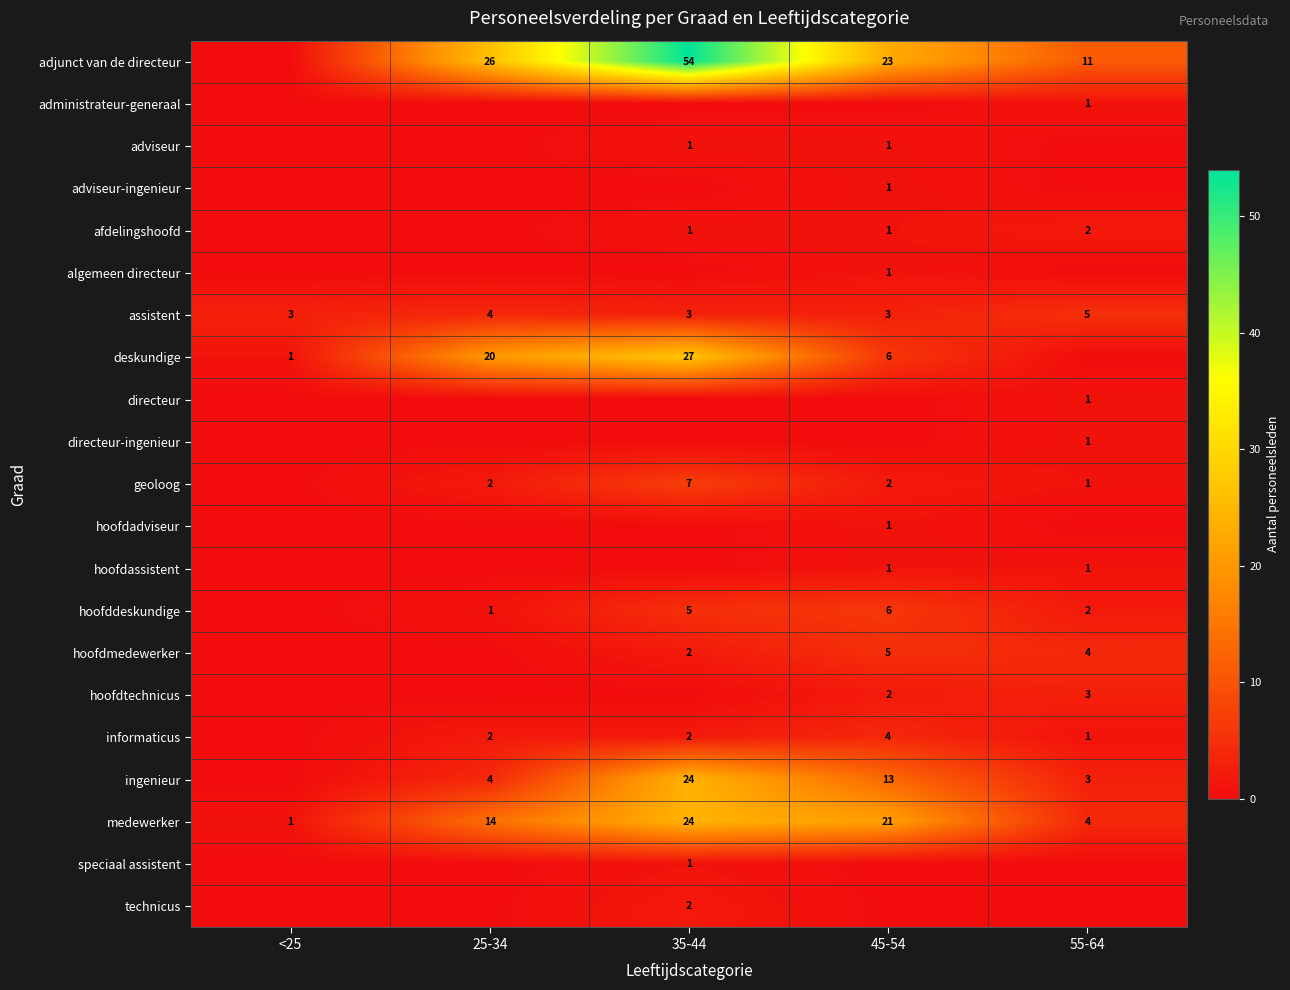

True or false: deskundige has a value of 6 at 25-34.

False